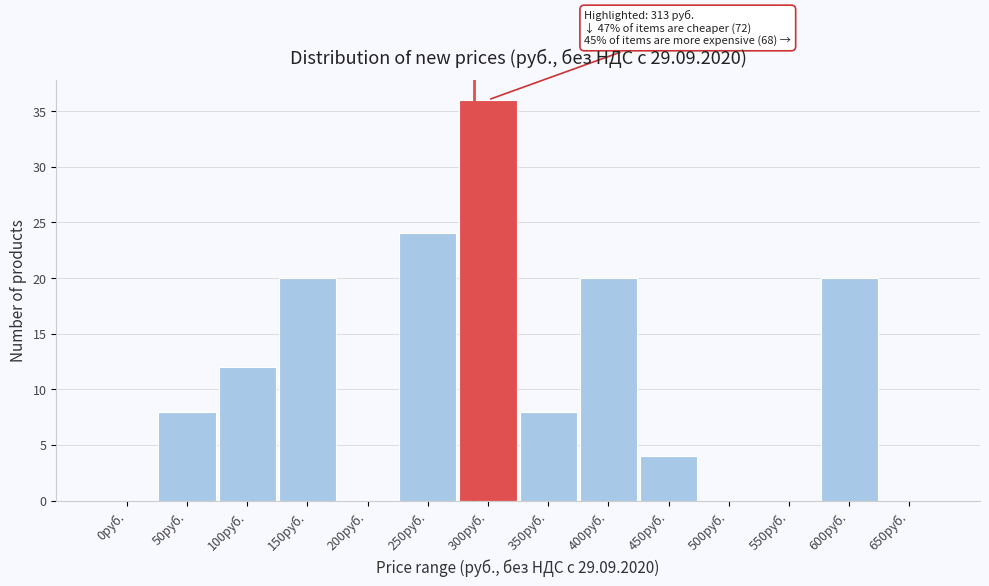

Reading left to right, extract all data points from this chart.

0руб.=0	50руб.=8	100руб.=12	150руб.=20	200руб.=0	250руб.=24	300руб.=36	350руб.=8	400руб.=20	450руб.=4	500руб.=0	550руб.=0	600руб.=20	650руб.=0